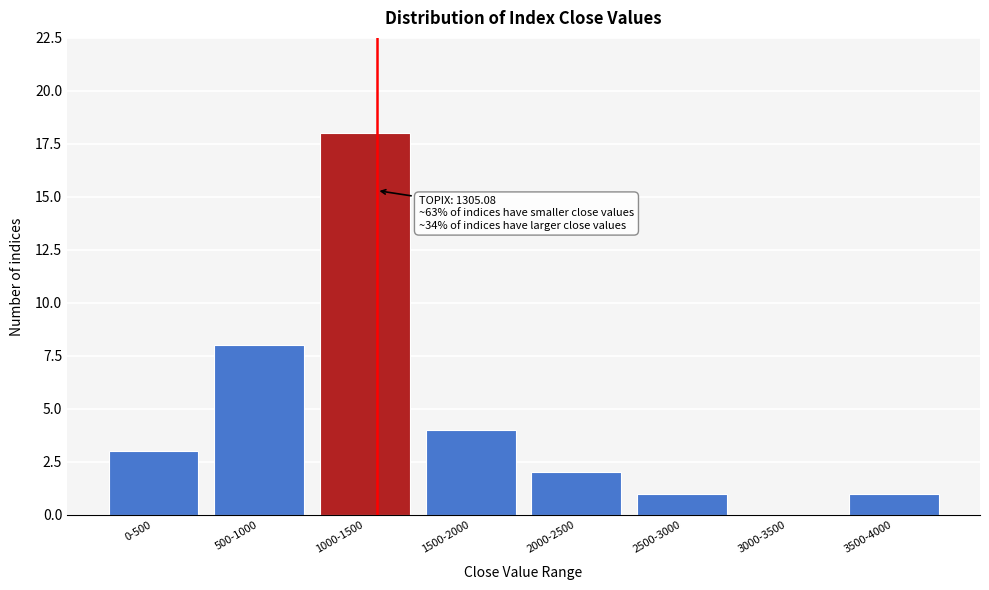

Reading right to left, extract all data points from this chart.

3500-4000=1	3000-3500=0	2500-3000=1	2000-2500=2	1500-2000=4	1000-1500=18	500-1000=8	0-500=3